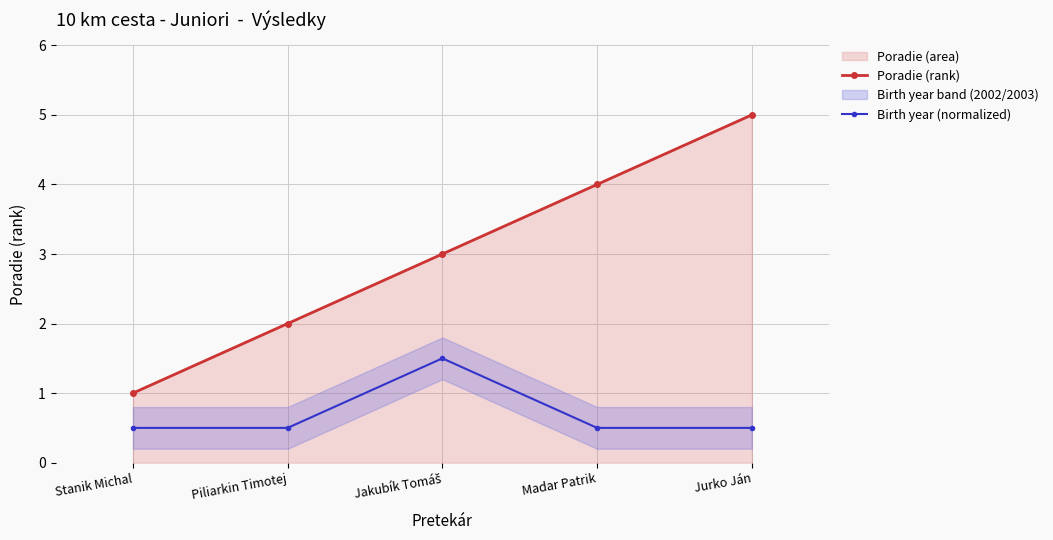

At which category does Birth year (normalized) reach its first local peak?

Jakubík Tomáš